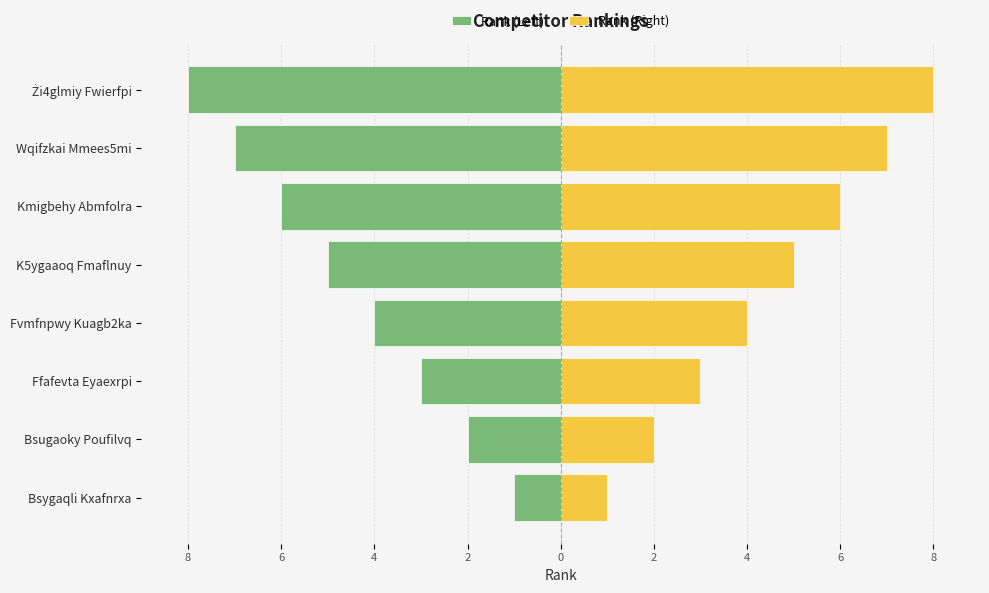

The value of Rank (Left) at Bsygaqli Kxafnrxa is 0. True or false?

False